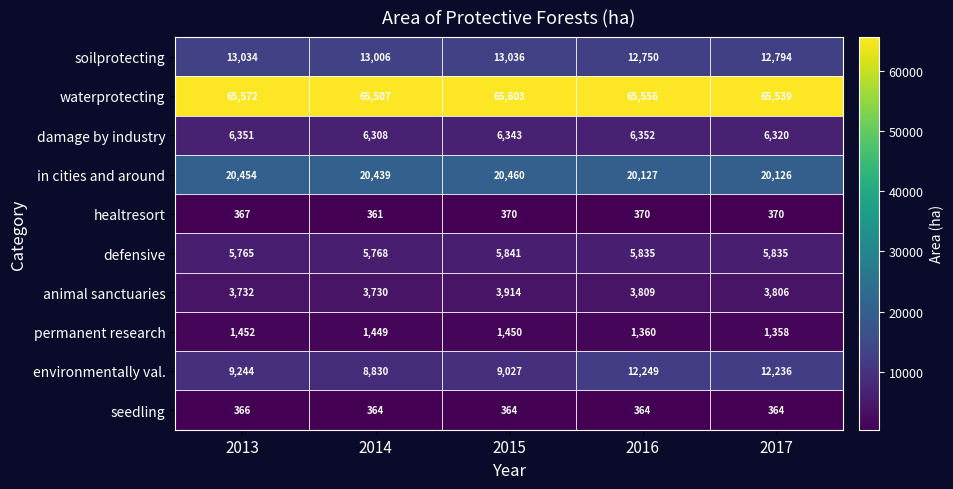

Rank the categories by in cities and around value from lowest to highest.

2017, 2016, 2014, 2013, 2015